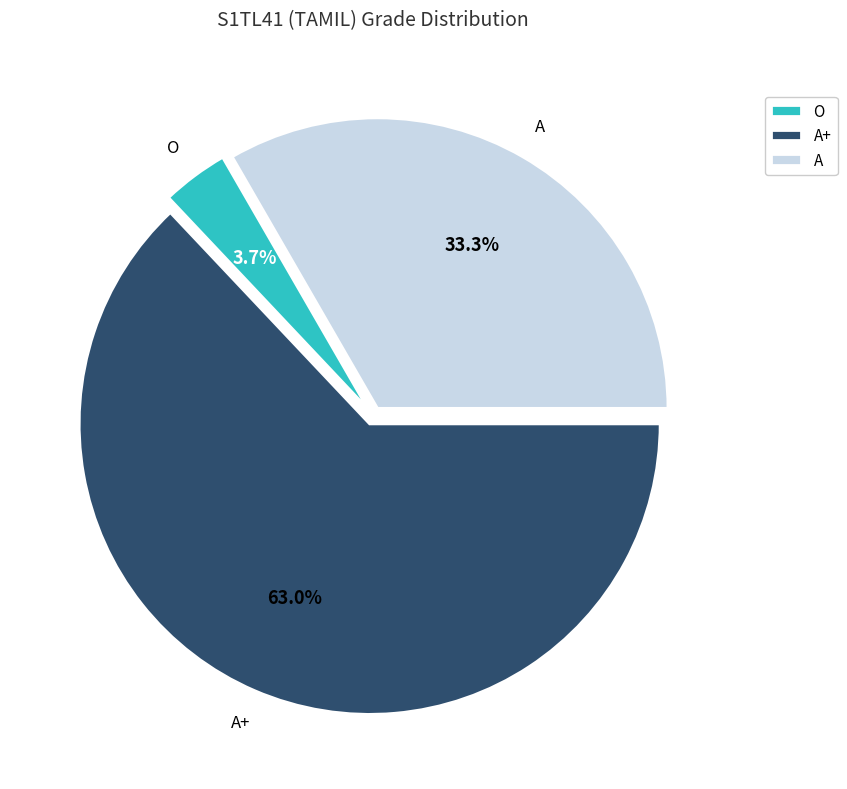

How many slices are in this pie chart?

3